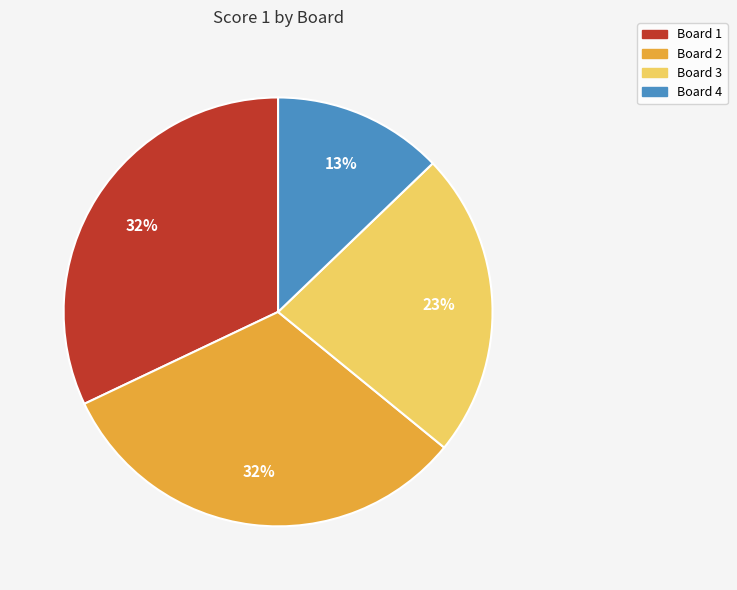

Is there a majority slice in this chart?

No